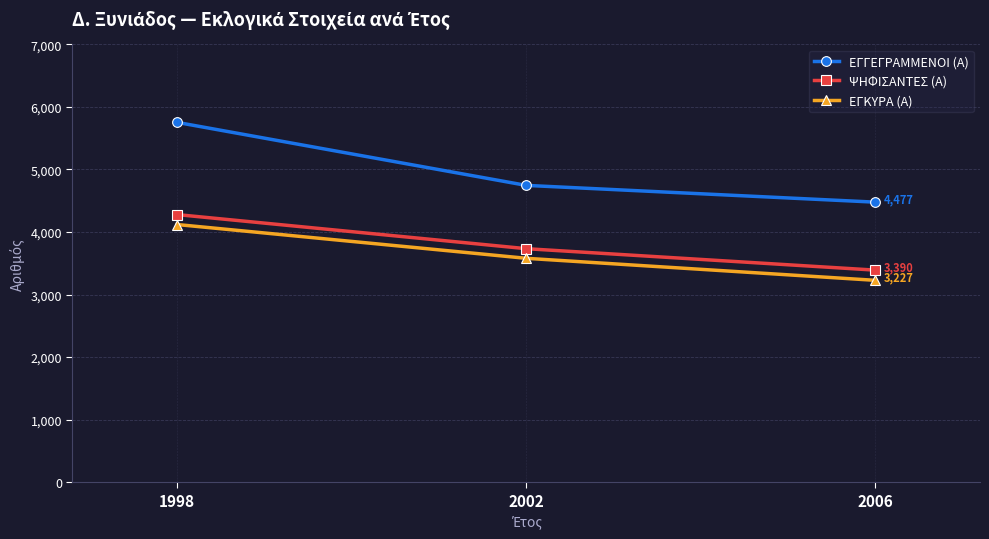

How many ΕΓΓΕΓΡΑΜΜΕΝΟΙ (Α) values are between 4477 and 5752?

3